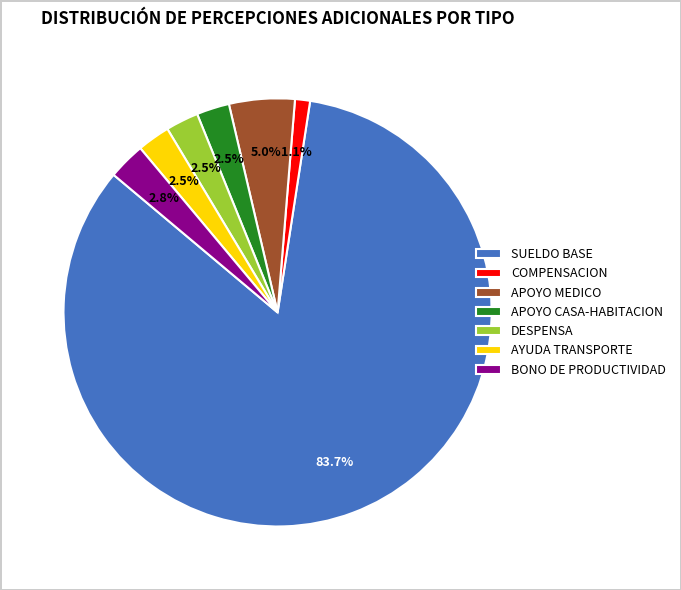

Approximately how many times larger is the value at AYUDA TRANSPORTE compared to APOYO MEDICO?

0.5